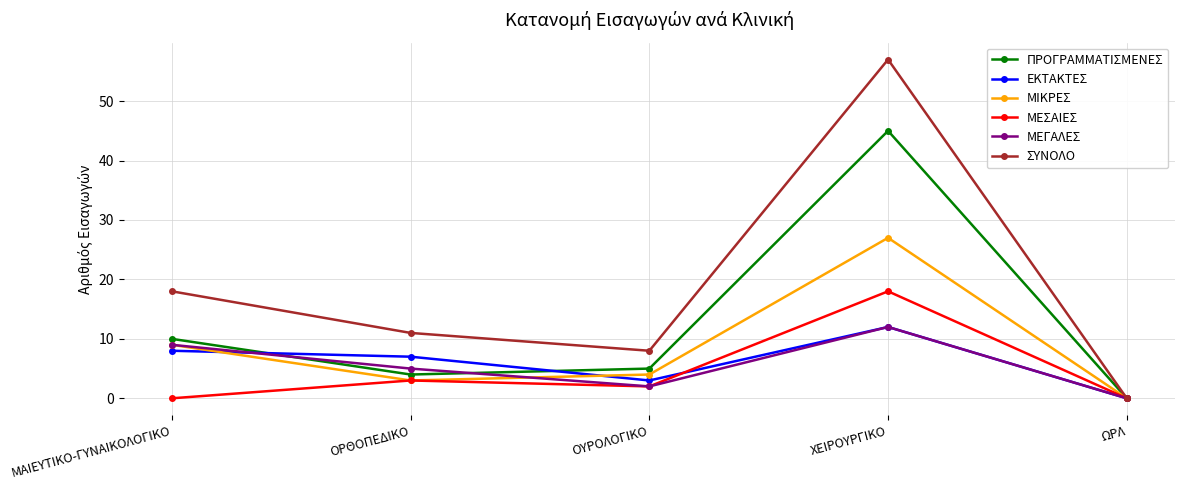

The ΕΚΤΑΚΤΕΣ series shows 8 at ΜΑΙΕΥΤΙΚΟ-ΓΥΝΑΙΚΟΛΟΓΙΚΟ. True or false?

True